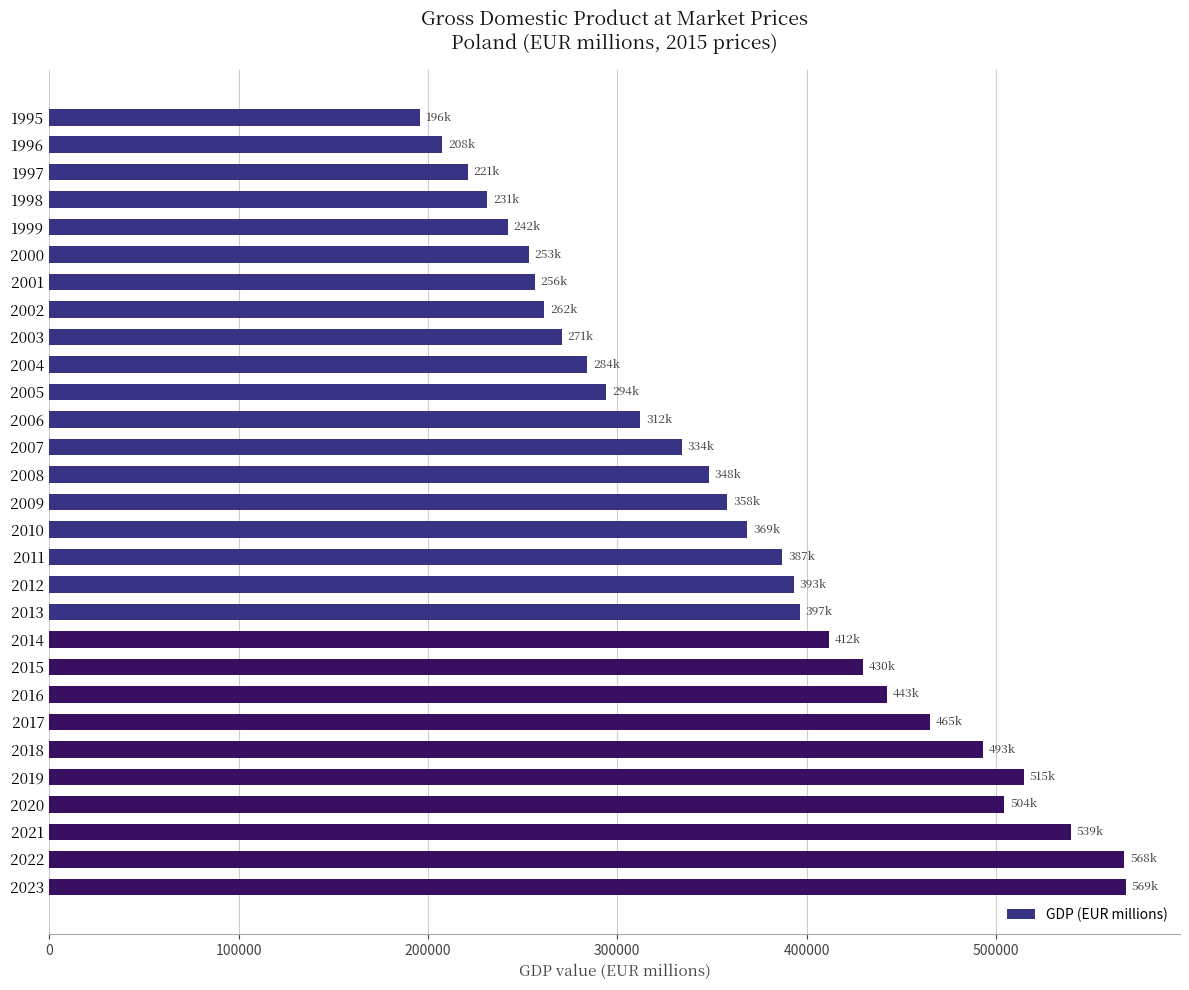

Is it true that the value at 2019 is 267119.4?

False